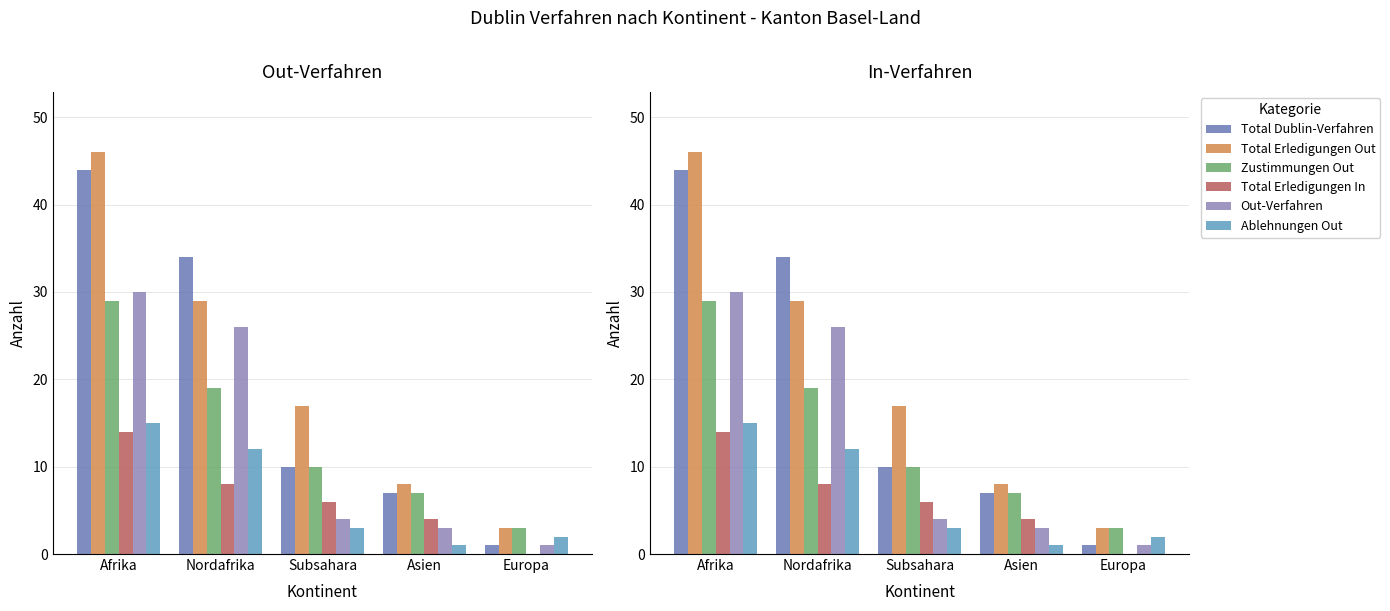

Which label corresponds to the largest value in the chart?

Afrika